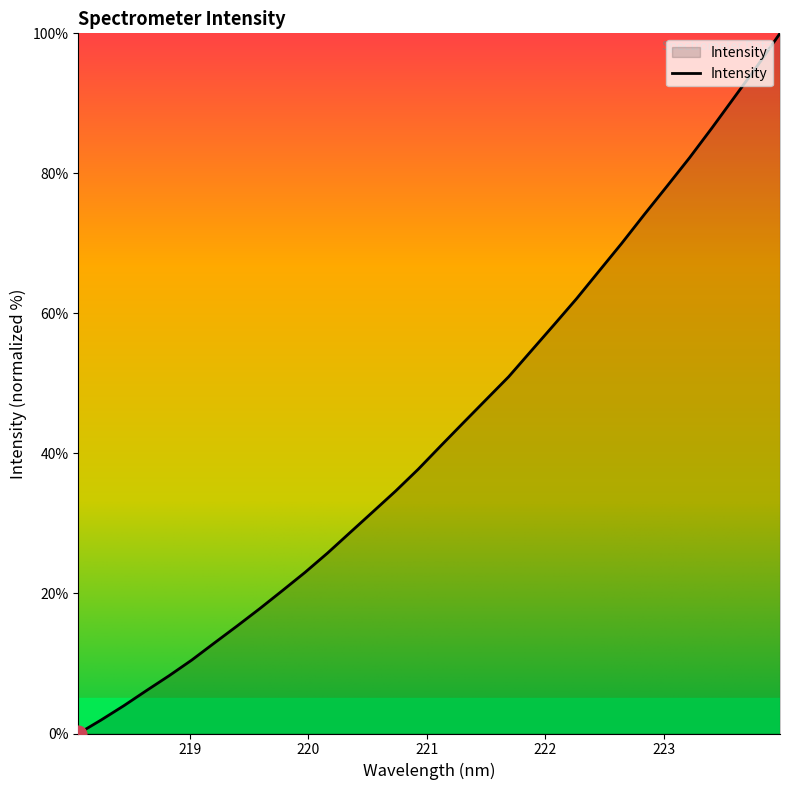

What is the difference between the maximum and minimum values?

100.0